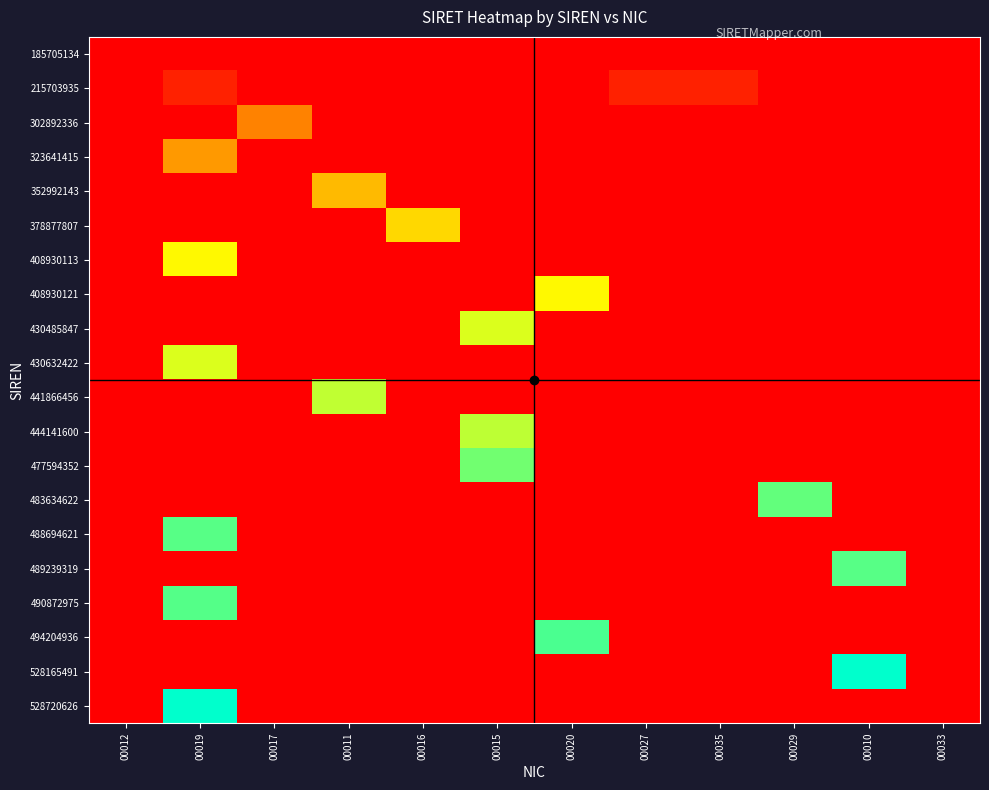

What is the difference between the highest and lowest values at 00035?

0.1